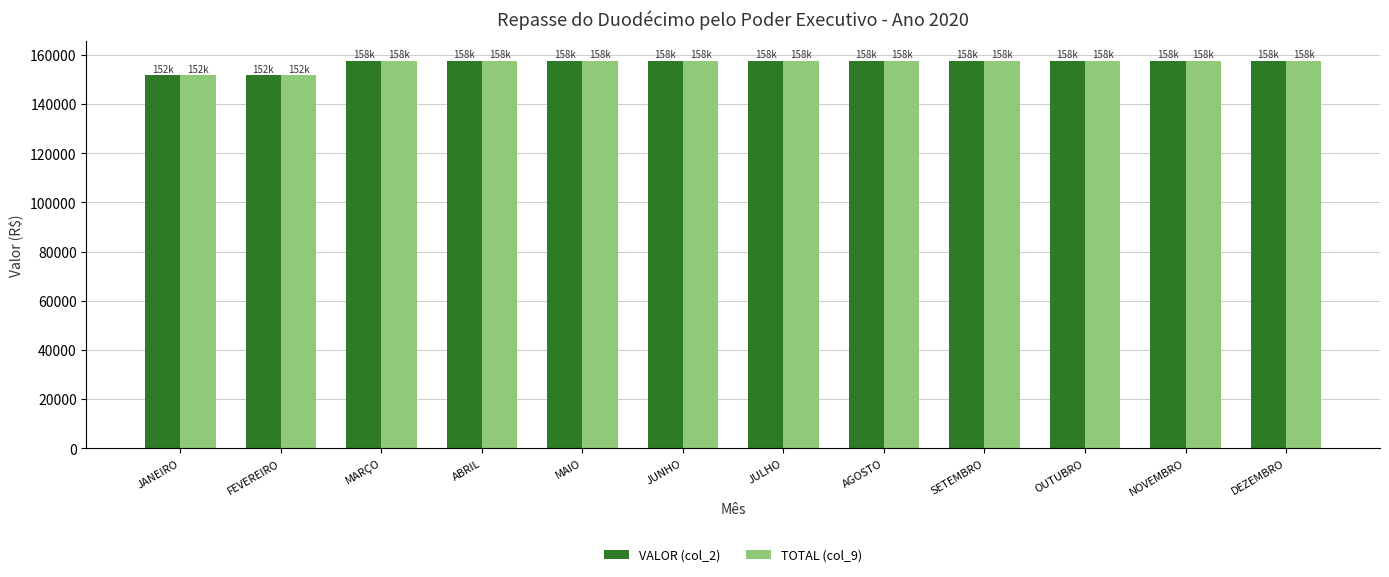

Is it true that TOTAL (col_9) equals 151666.7 at JANEIRO?

True